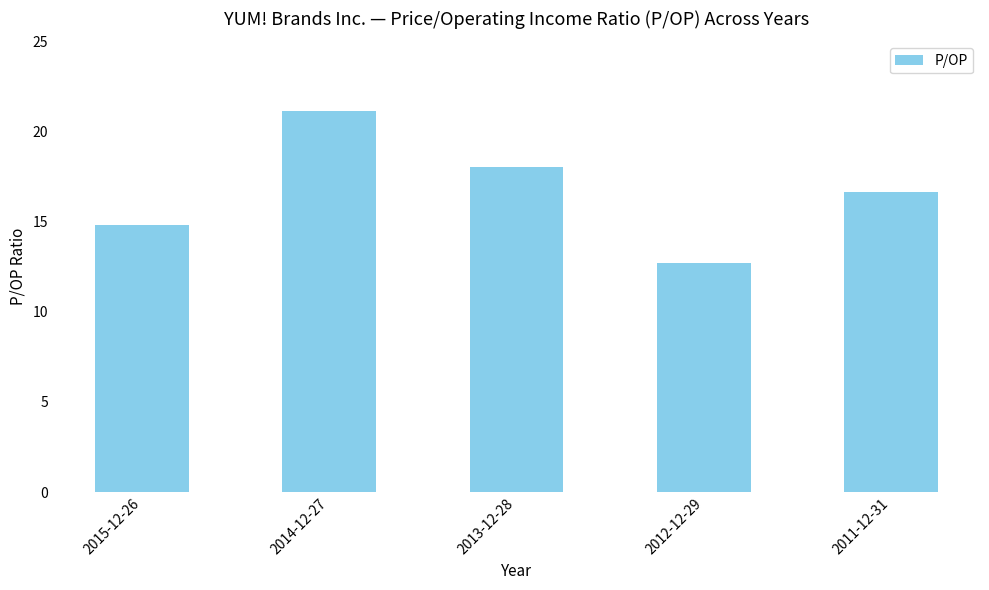

What is the approximate value at 2015-12-26?

14.8